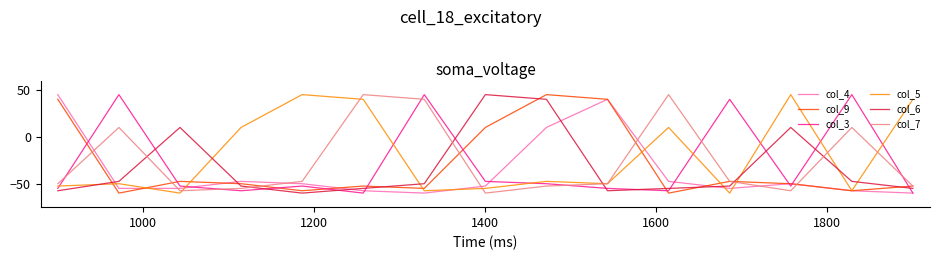

How many intersections are there between col_5 and col_6?

8